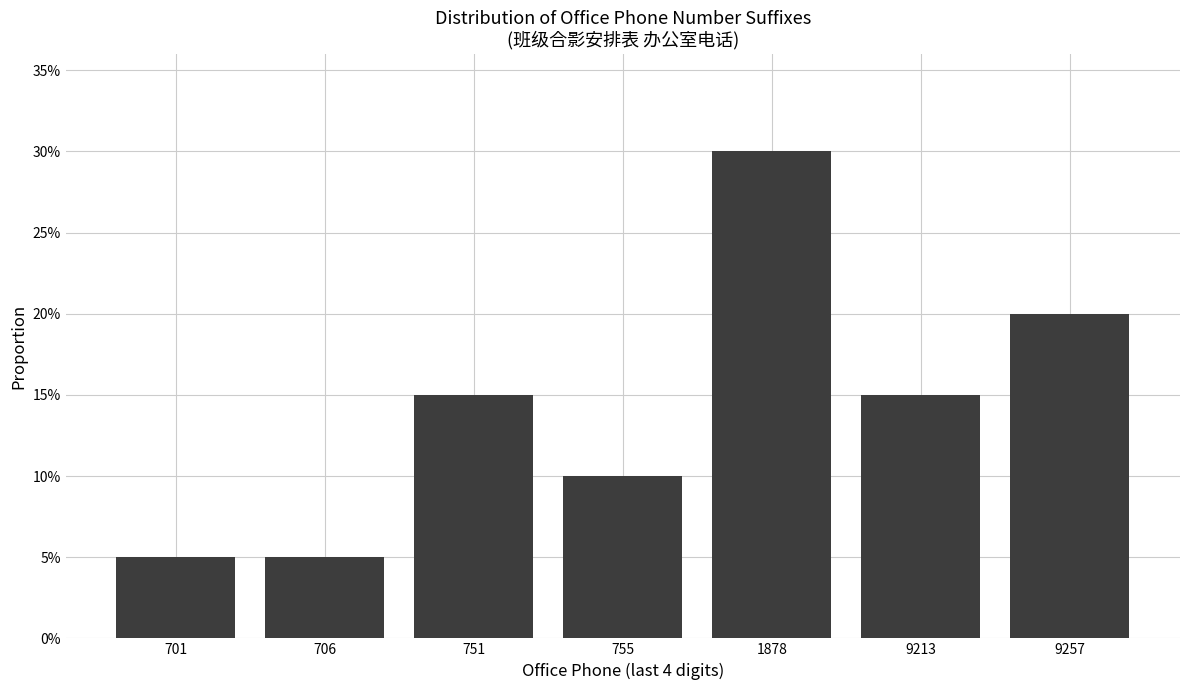

Does the chart contain any negative values?

No